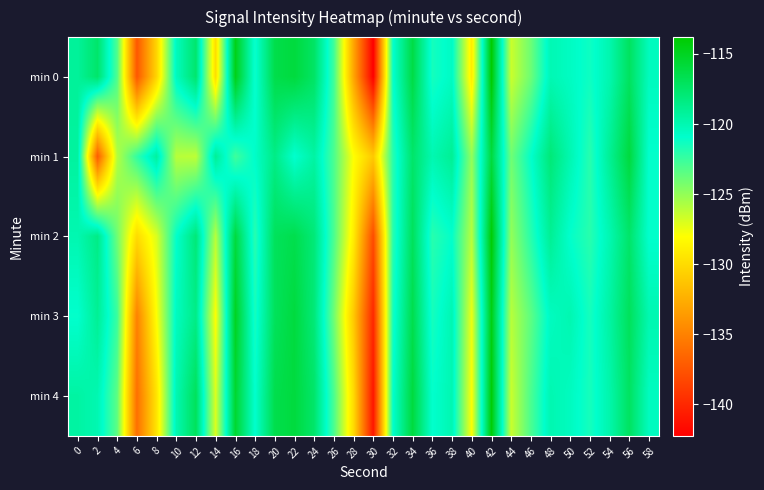

What is the minimum value shown in the chart?

-142.3